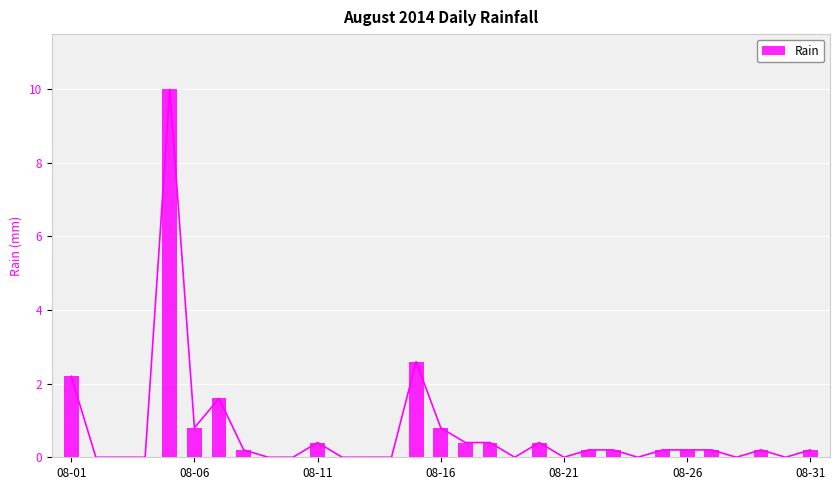

The value of Rain at 08-06 is 0.8. True or false?

True